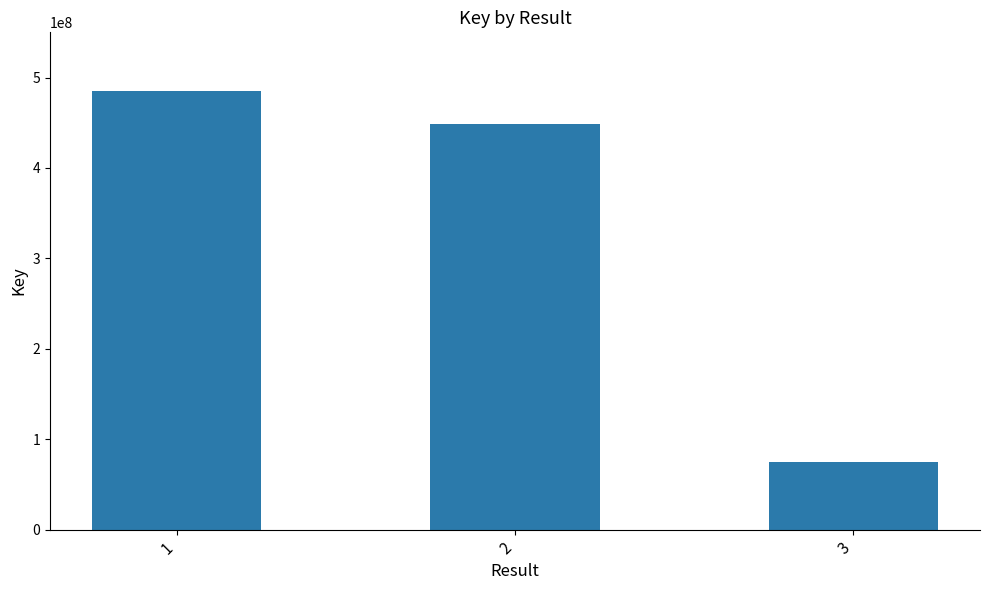

Approximately how many times larger is the value at 1 compared to 2?

1.1